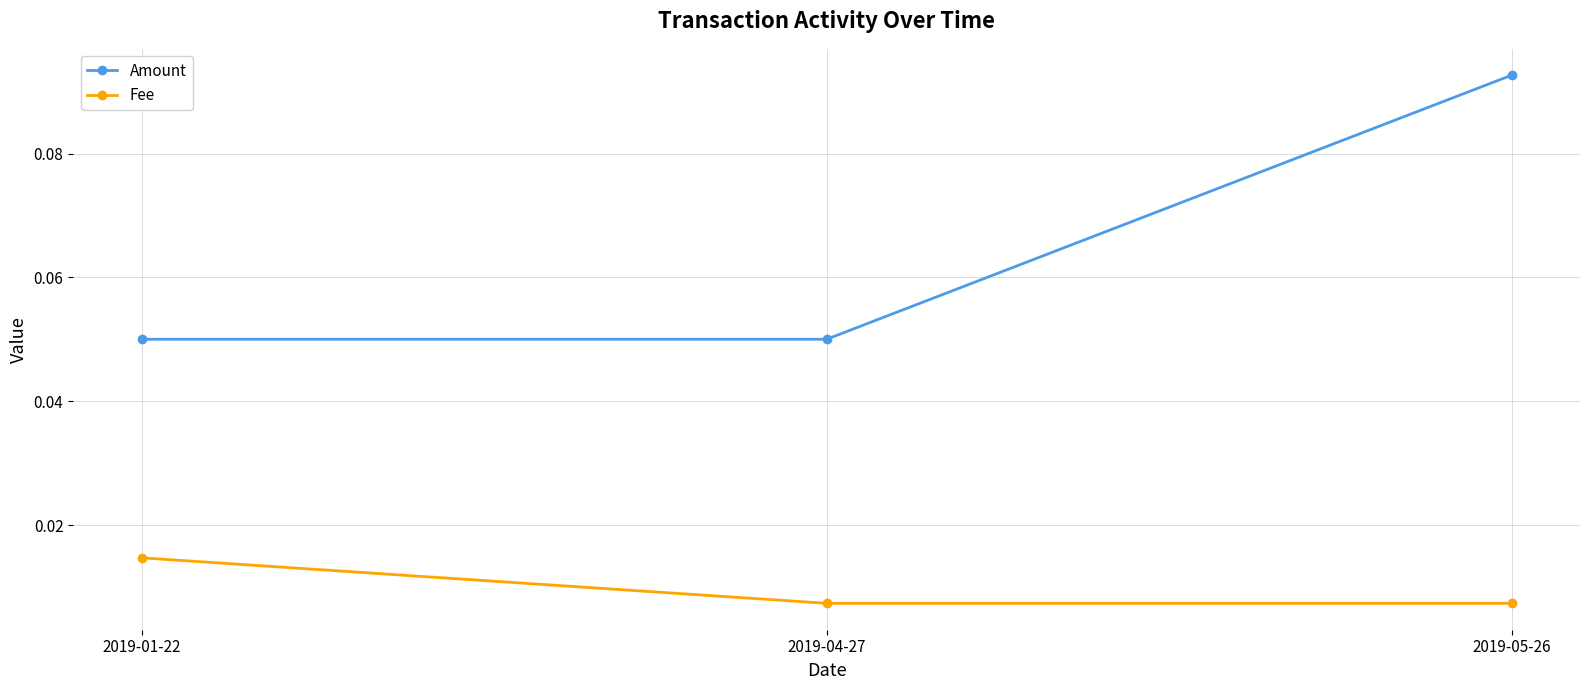

At how many categories does at least one series exceed 0?

3